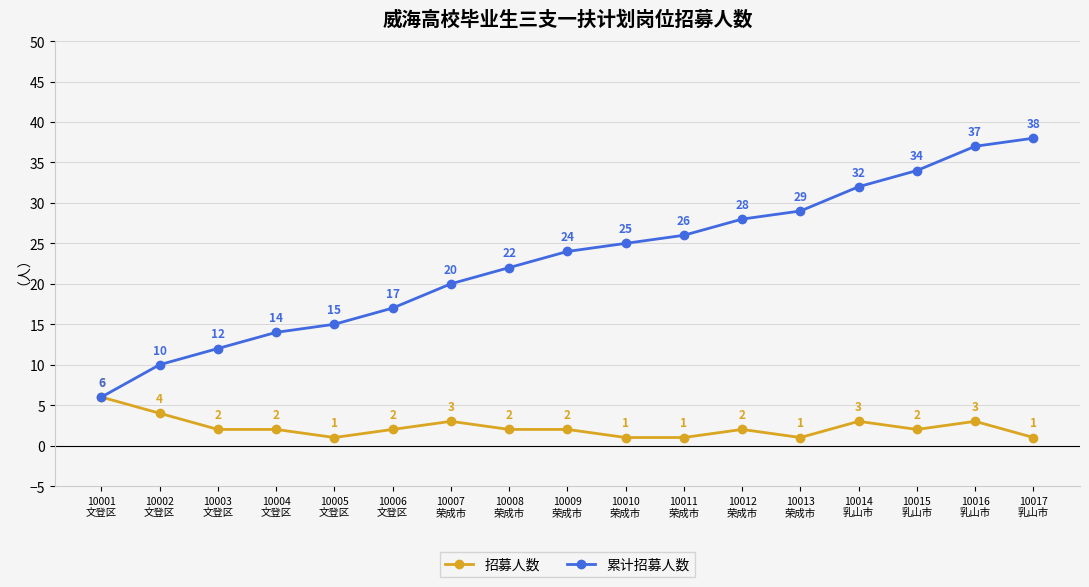

How many lines are shown in the chart?

2